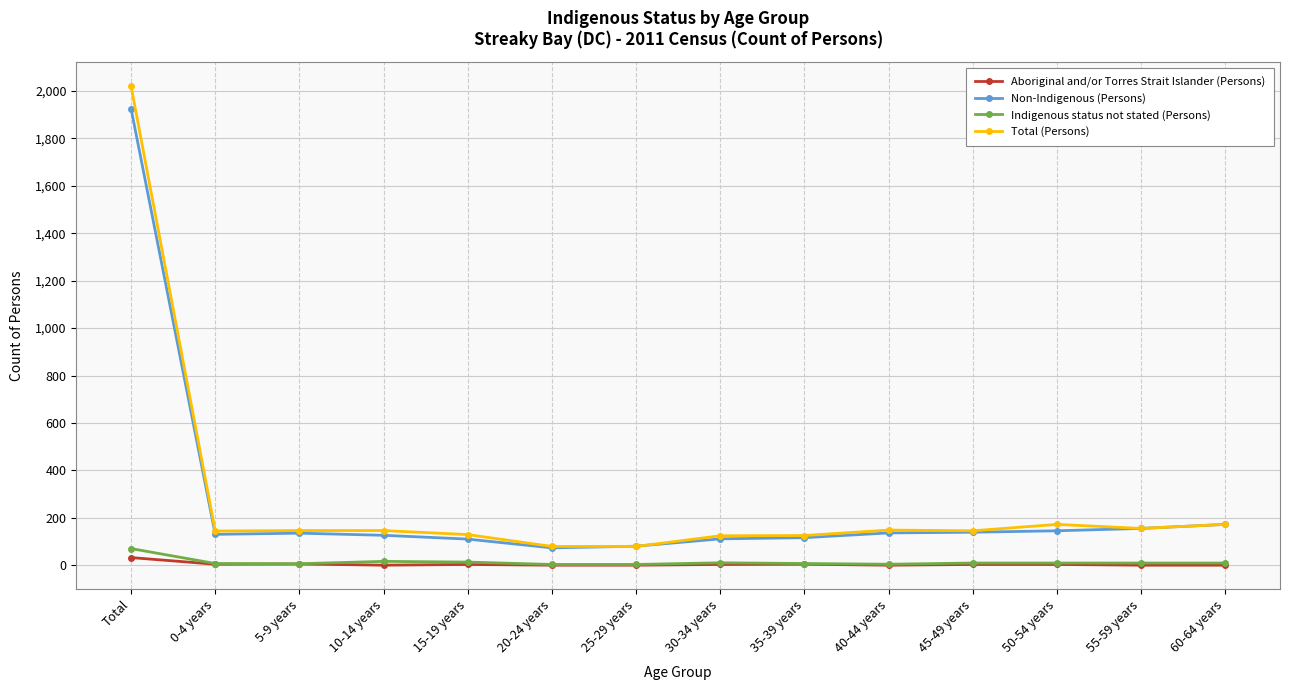

The Non-Indigenous (Persons) series shows 126 at 10-14 years. True or false?

True